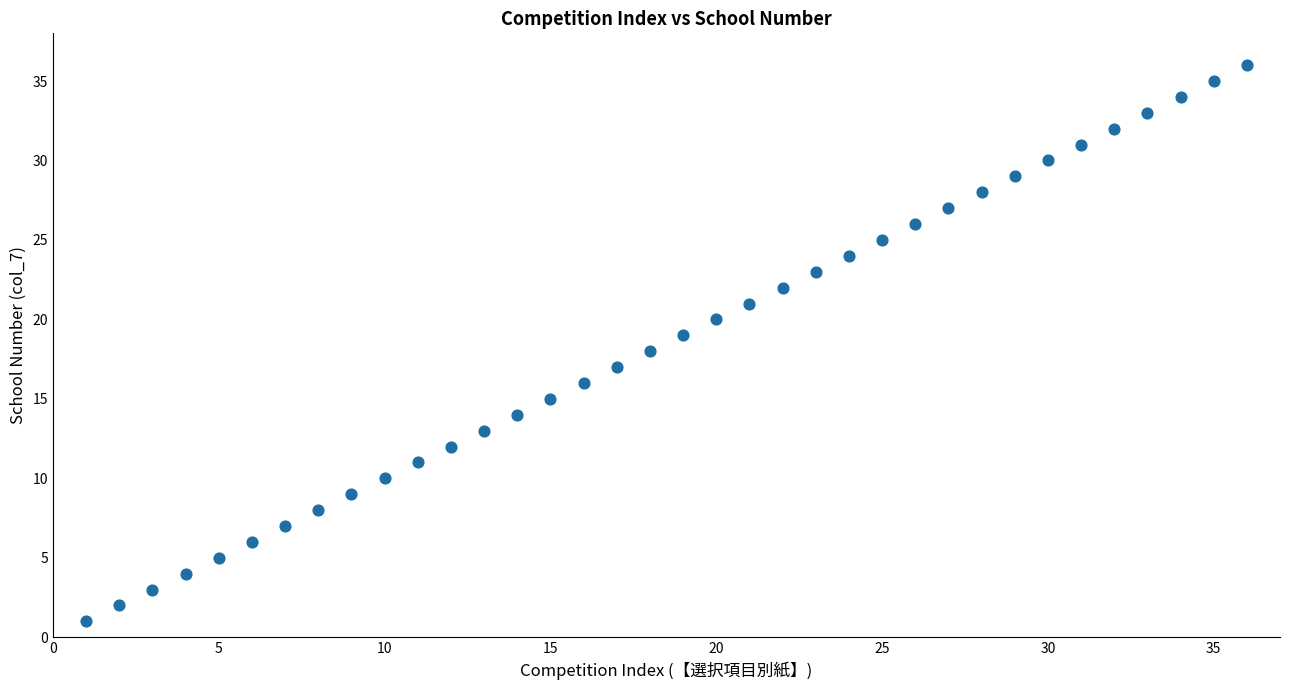

What is the range of X values (max minus min)?

35